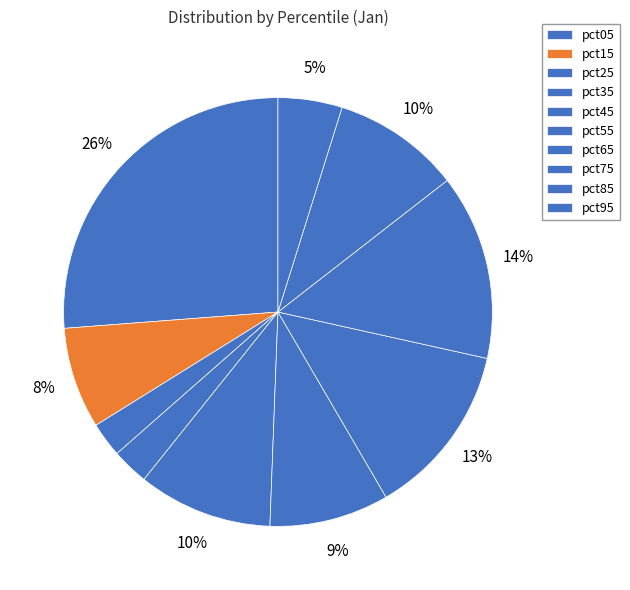

Which category has the smallest portion of the pie?

pct25